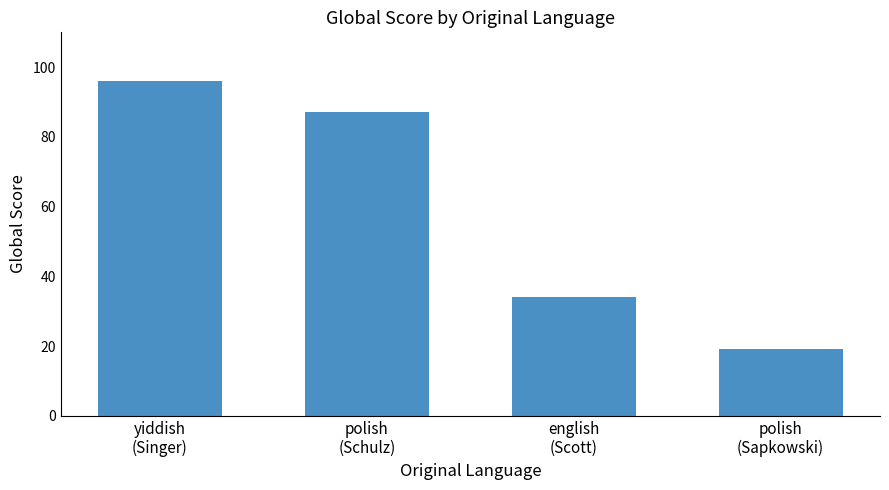

What is the smallest value displayed?

19